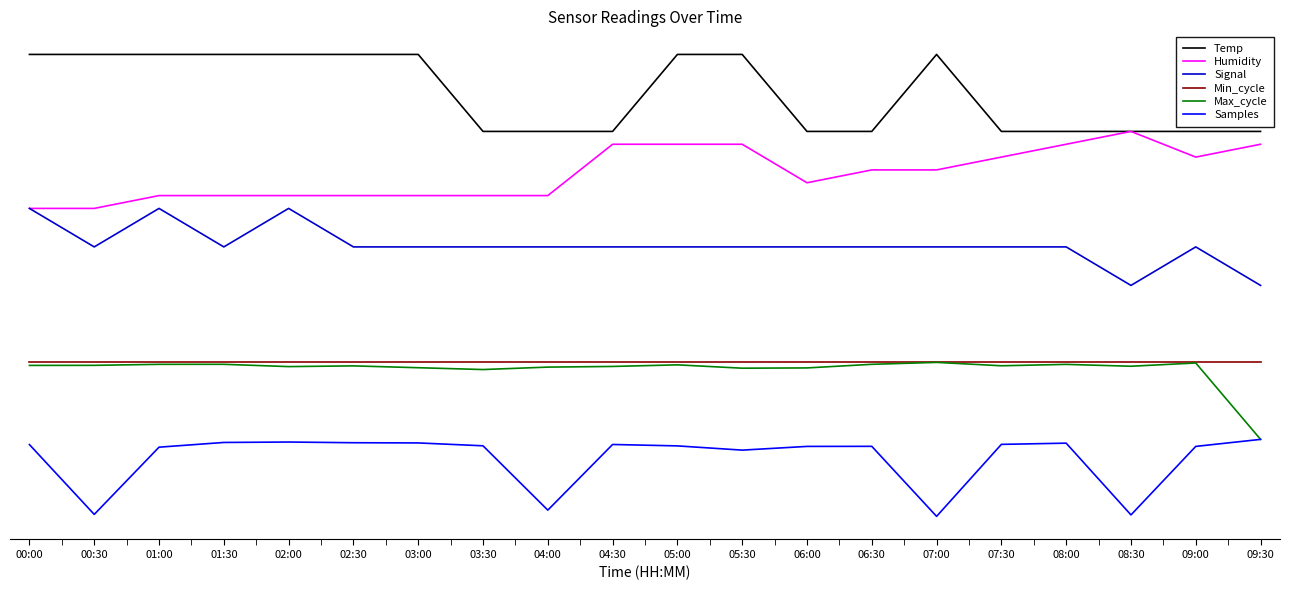

What are all the series names shown in the legend?

Temp, Humidity, Signal, Min_cycle, Max_cycle, Samples